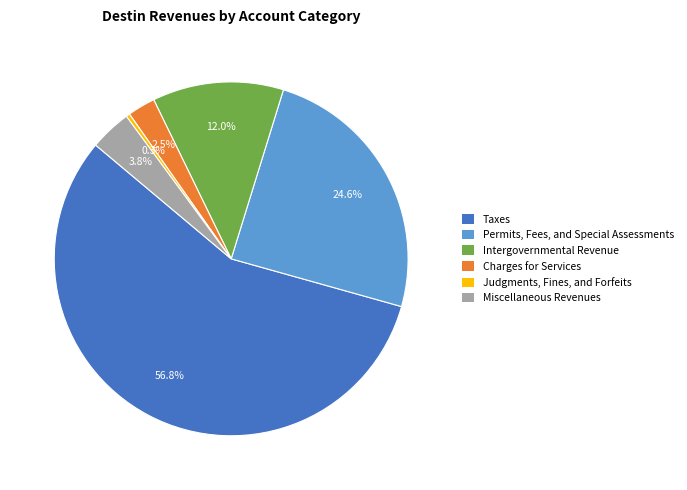

Which category has the biggest portion of the pie?

Taxes